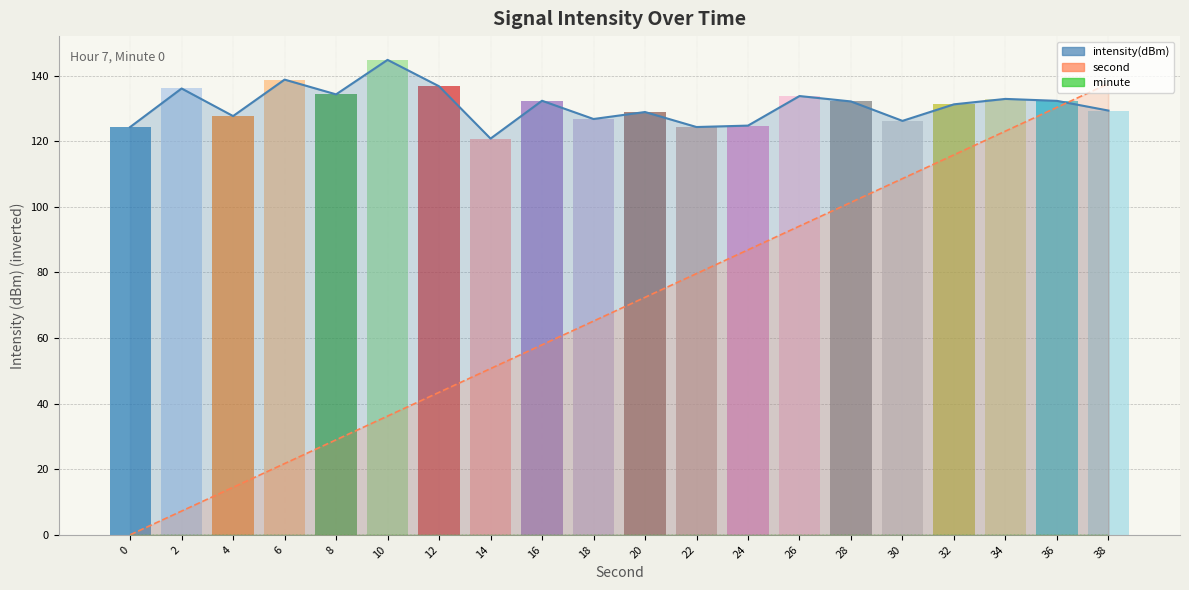

Is the value of minute (line) at 26 greater than the value of intensity(dBm) (bars) at 4?

No